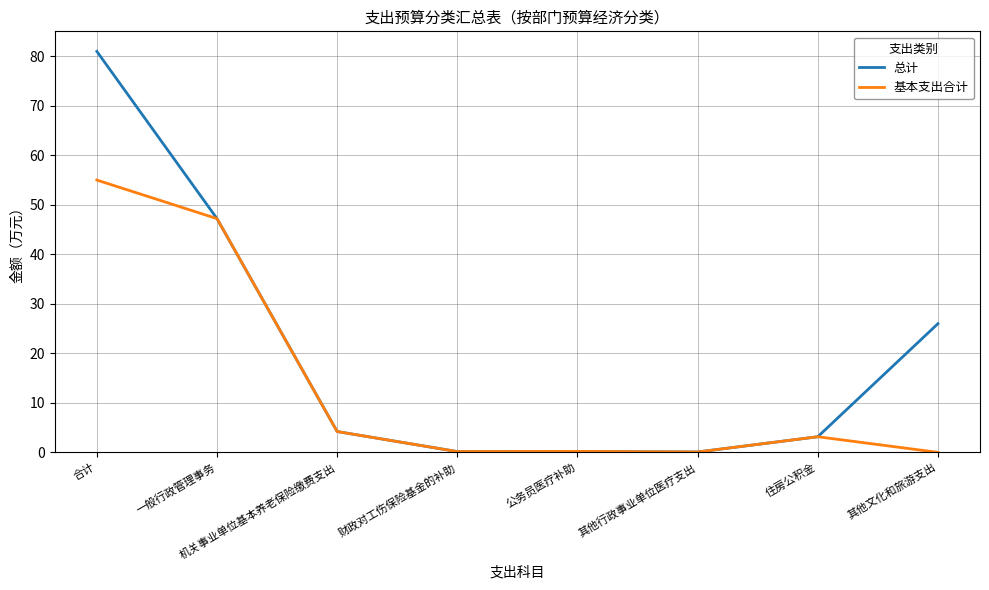

Rank the series by their average value, from lowest to highest.

基本支出合计, 总计